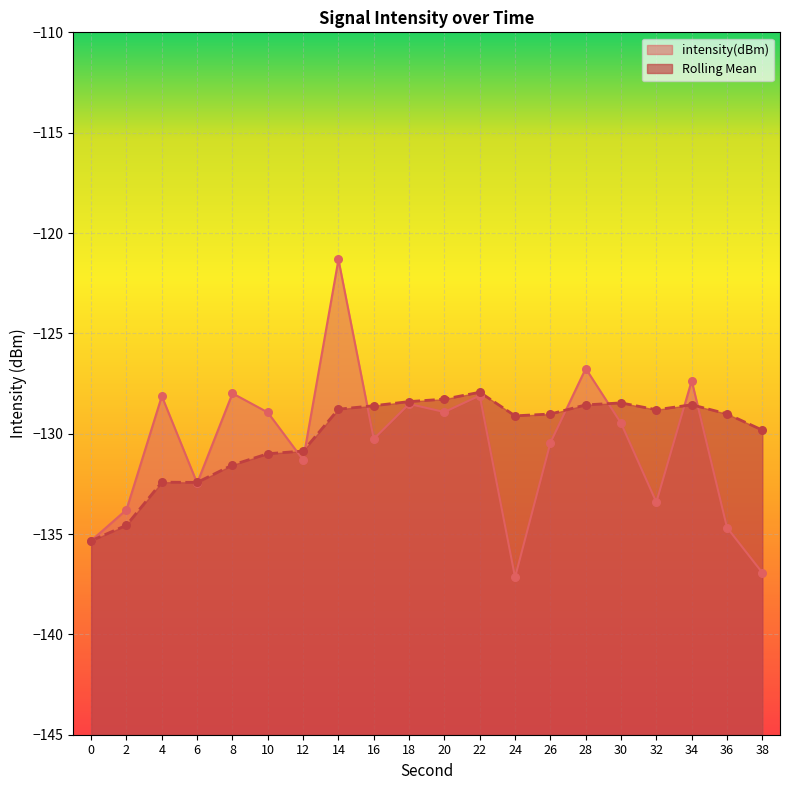

At which category is the sum across all series the highest?

14